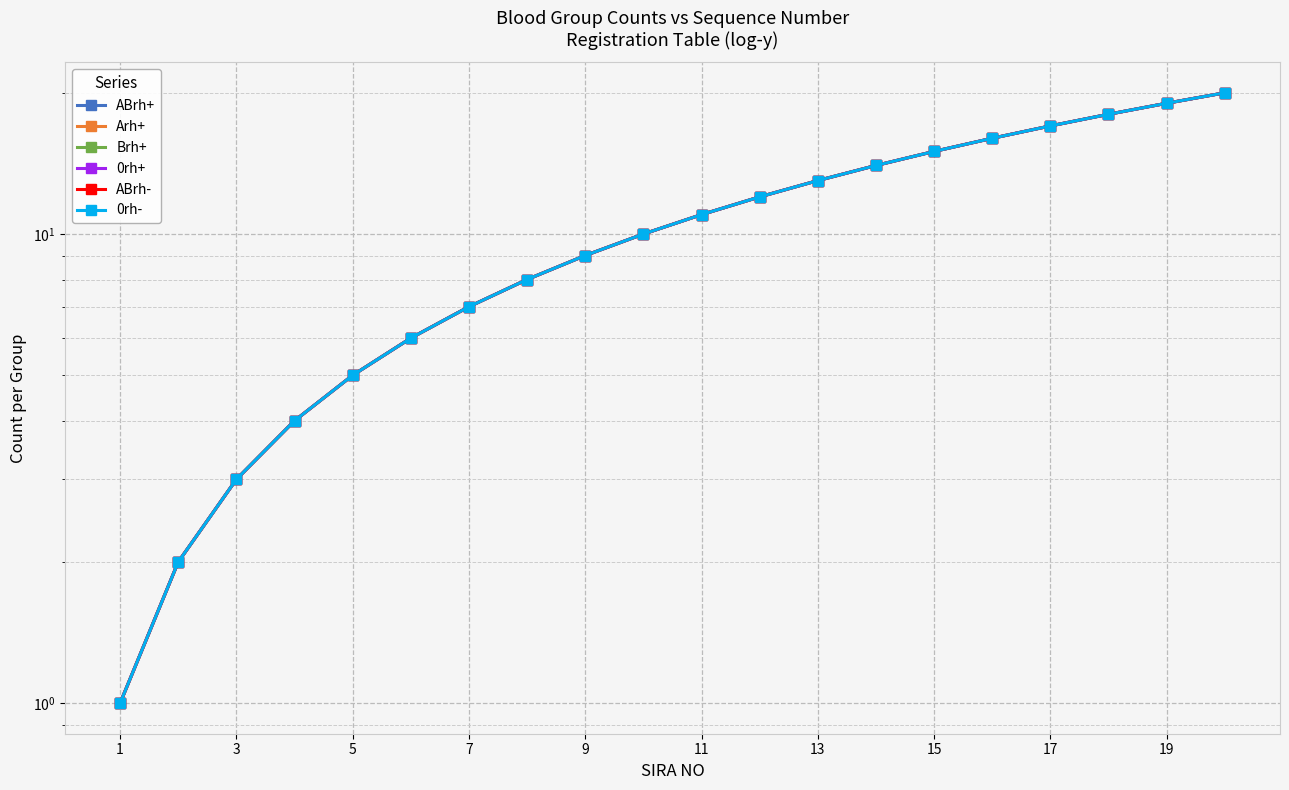

What is the difference between the maximum and minimum values in the Arh+ series?

19